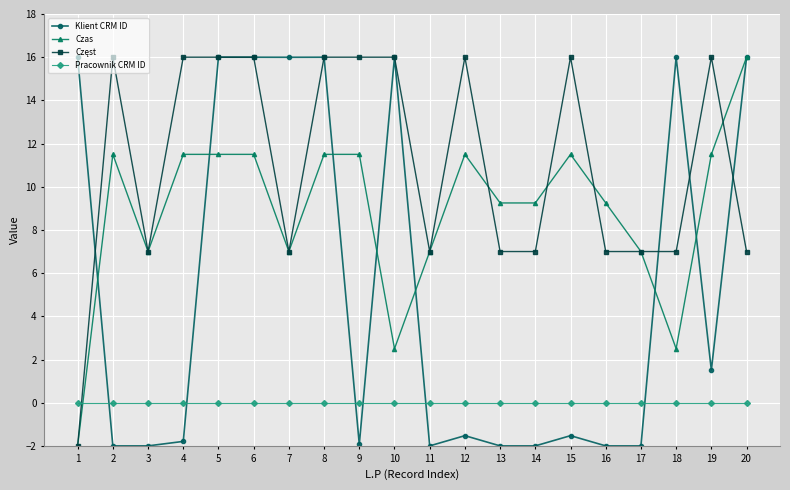

The Klient CRM ID series shows 11.1 at 7. True or false?

False